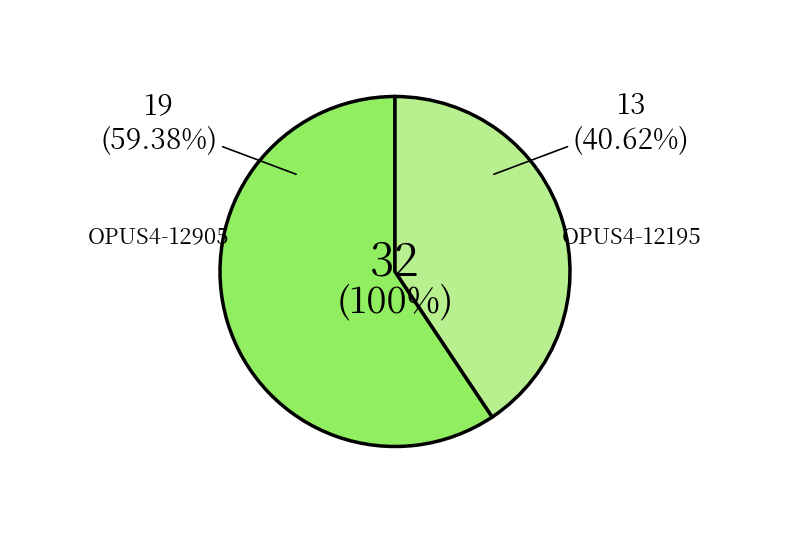

How many slices are in this pie chart?

2